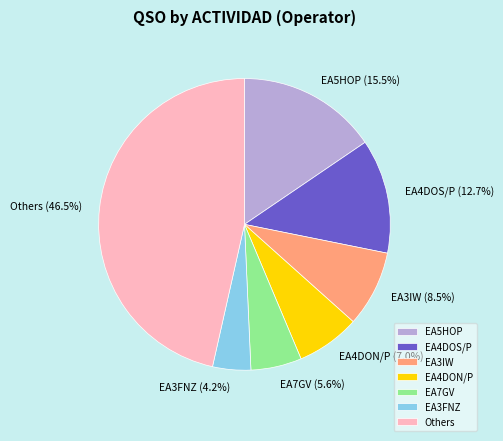

To the nearest percent, what is the difference between the largest and smallest slice percentages?

42%